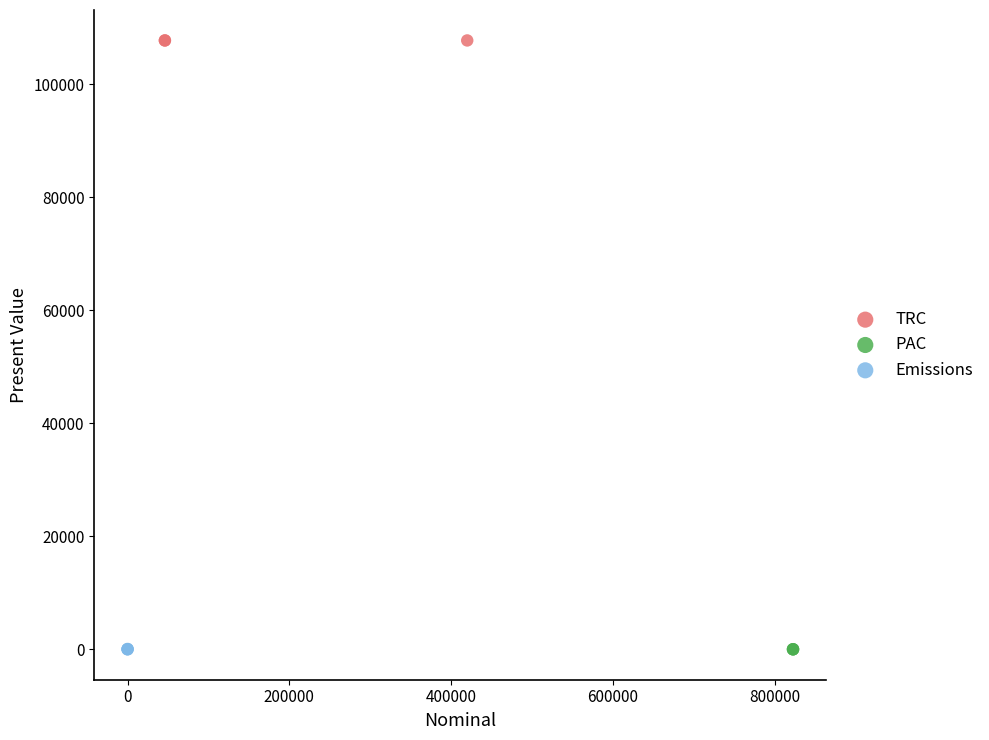

Which series reaches the maximum Y coordinate?

TRC